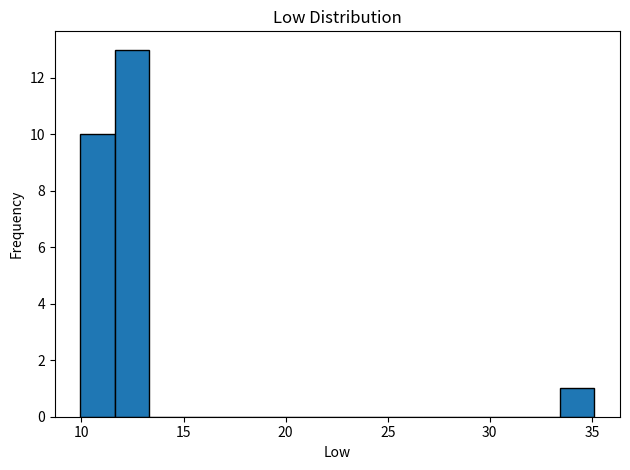

Around what value on the x-axis is the tallest bar? Give the approximate position of its centre, as read against the axis.

12.5